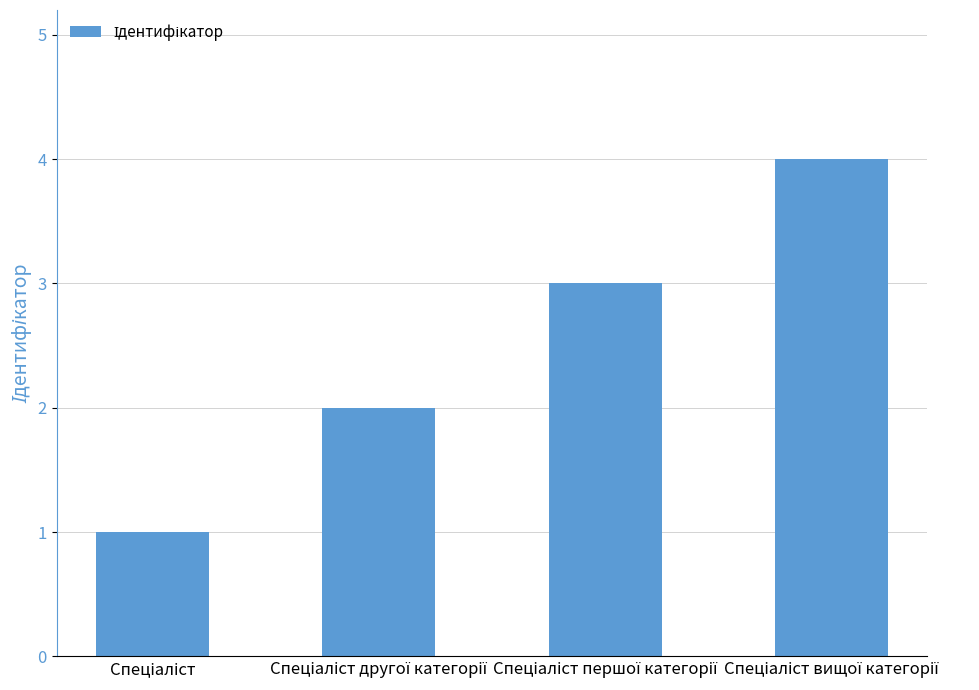

What is the difference between the maximum and minimum values?

3